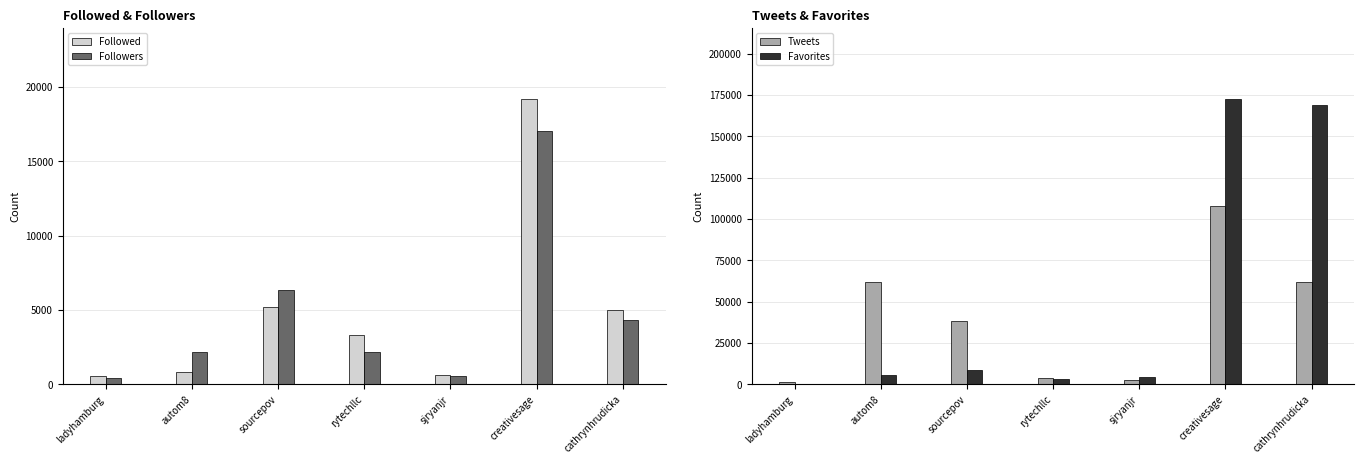

At which category is the sum across all series the highest?

creativesage